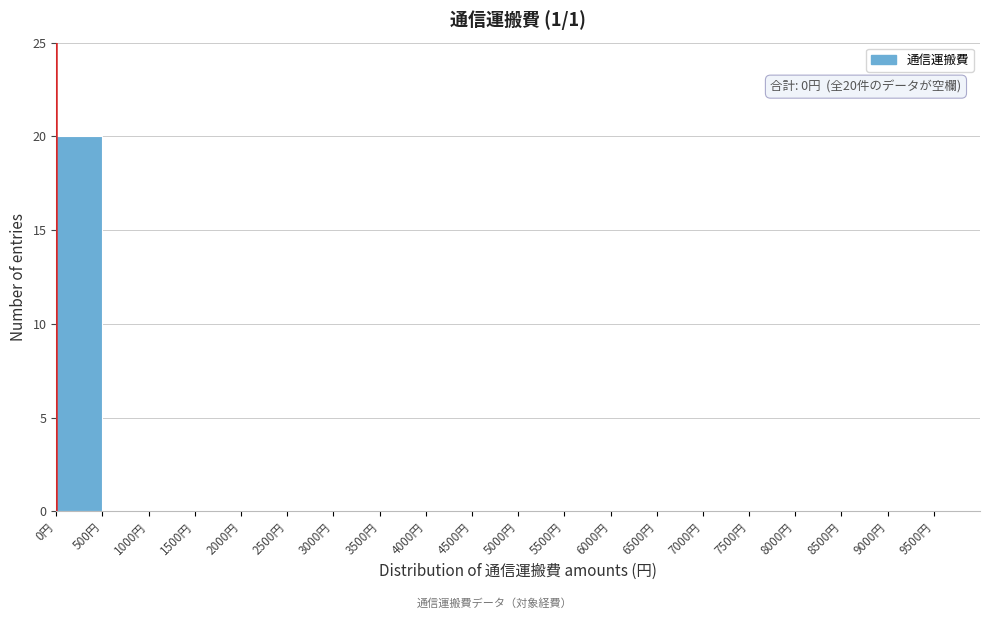

Over which range of the x-axis is the bar tallest?

0 to 500